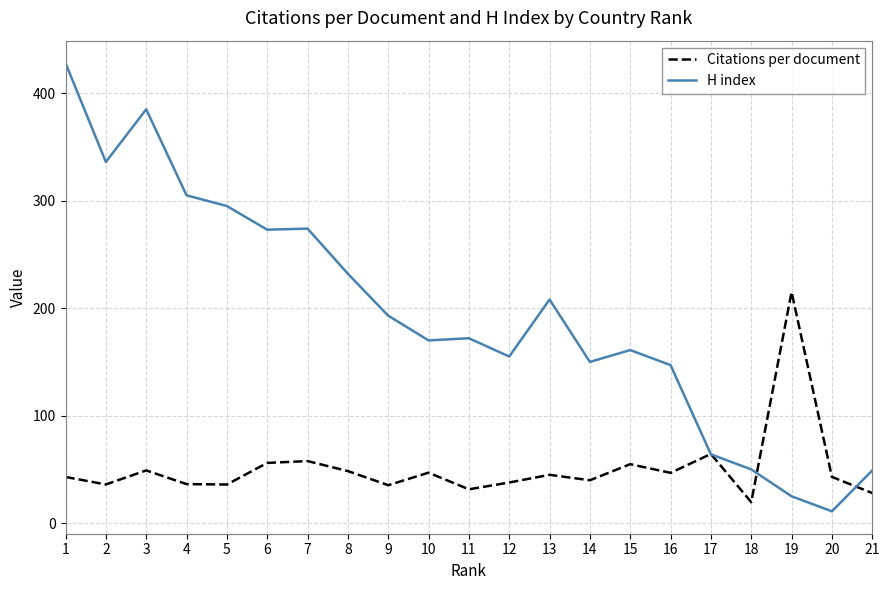

What are all the series names shown in the legend?

Citations per document, H index